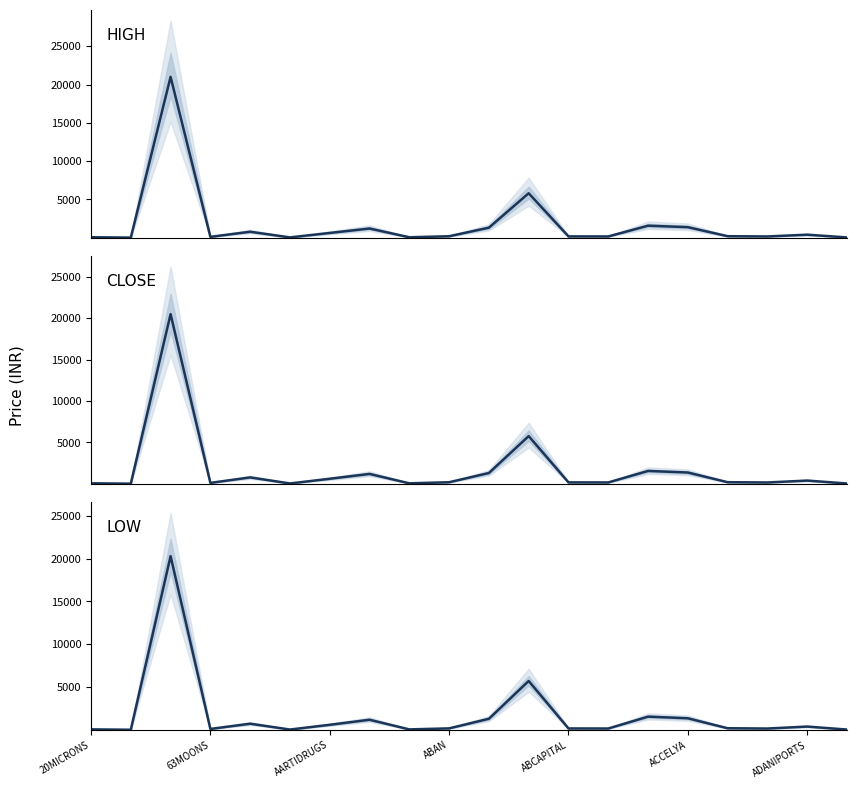

What is the approximate value of LOW at 7?

1172.5